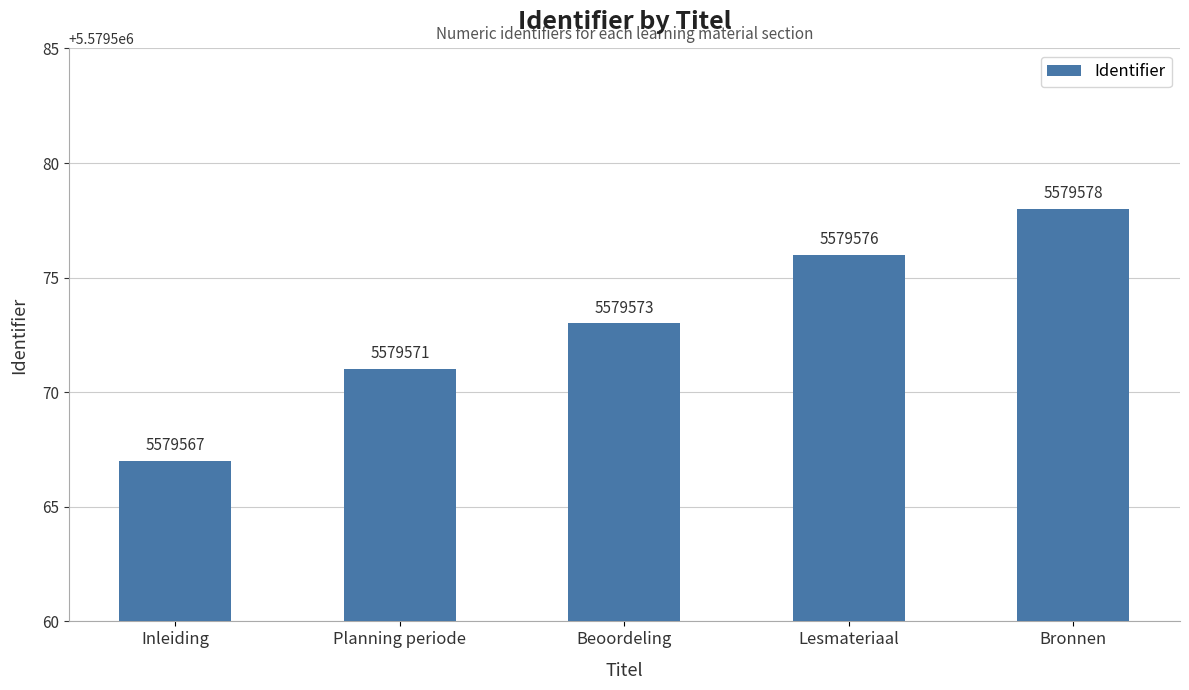

What position from the left is Beoordeling?

3